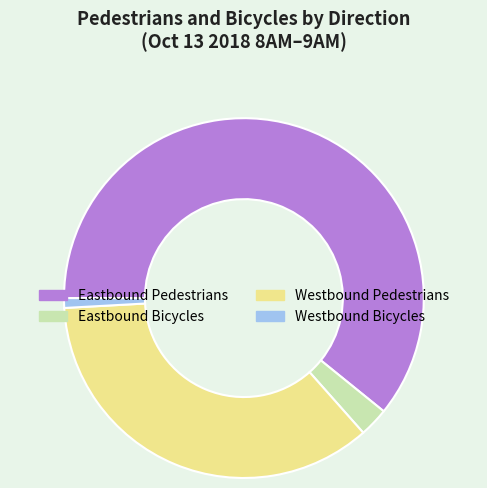

Count the number of slices in the pie.

4